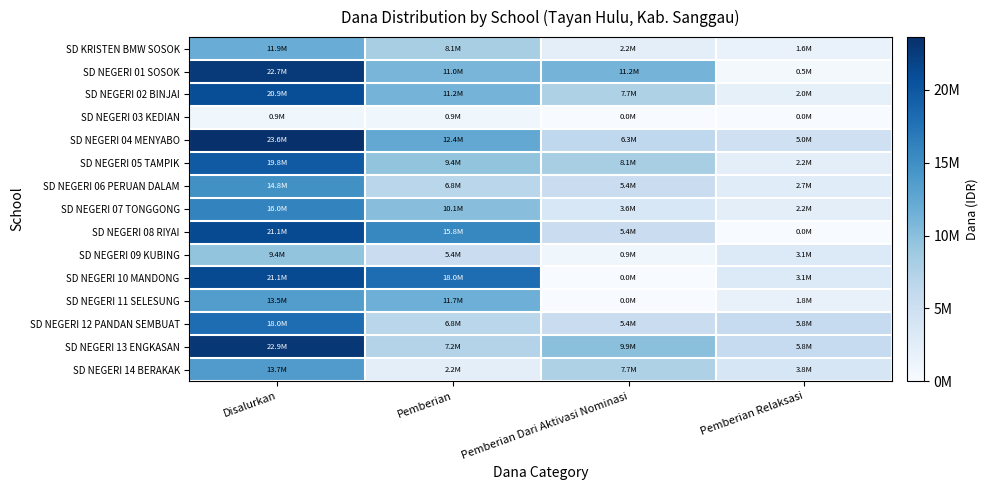

Reading left to right, list all the values displayed in this chart.

SD KRISTEN BMW SOSOK: Disalurkan=11925000	Pemberian=8100000	Pemberian Dari Aktivasi Nominasi=2250000	Pemberian Relaksasi=1575000
SD NEGERI 01 SOSOK: Disalurkan=22725000	Pemberian=11025000	Pemberian Dari Aktivasi Nominasi=11250000	Pemberian Relaksasi=450000
SD NEGERI 02 BINJAI: Disalurkan=20925000	Pemberian=11250000	Pemberian Dari Aktivasi Nominasi=7650000	Pemberian Relaksasi=2025000
SD NEGERI 03 KEDIAN: Disalurkan=900000	Pemberian=900000	Pemberian Dari Aktivasi Nominasi=0	Pemberian Relaksasi=0
SD NEGERI 04 MENYABO: Disalurkan=23625000	Pemberian=12375000	Pemberian Dari Aktivasi Nominasi=6300000	Pemberian Relaksasi=4950000
SD NEGERI 05 TAMPIK: Disalurkan=19800000	Pemberian=9450000	Pemberian Dari Aktivasi Nominasi=8100000	Pemberian Relaksasi=2250000
SD NEGERI 06 PERUAN DALAM: Disalurkan=14850000	Pemberian=6750000	Pemberian Dari Aktivasi Nominasi=5400000	Pemberian Relaksasi=2700000
SD NEGERI 07 TONGGONG: Disalurkan=15975000	Pemberian=10125000	Pemberian Dari Aktivasi Nominasi=3600000	Pemberian Relaksasi=2250000
SD NEGERI 08 RIYAI: Disalurkan=21150000	Pemberian=15750000	Pemberian Dari Aktivasi Nominasi=5400000	Pemberian Relaksasi=0
SD NEGERI 09 KUBING: Disalurkan=9450000	Pemberian=5400000	Pemberian Dari Aktivasi Nominasi=900000	Pemberian Relaksasi=3150000
SD NEGERI 10 MANDONG: Disalurkan=21150000	Pemberian=18000000	Pemberian Dari Aktivasi Nominasi=0	Pemberian Relaksasi=3150000
SD NEGERI 11 SELESUNG: Disalurkan=13500000	Pemberian=11700000	Pemberian Dari Aktivasi Nominasi=0	Pemberian Relaksasi=1800000
SD NEGERI 12 PANDAN SEMBUAT: Disalurkan=18000000	Pemberian=6750000	Pemberian Dari Aktivasi Nominasi=5400000	Pemberian Relaksasi=5850000
SD NEGERI 13 ENGKASAN: Disalurkan=22950000	Pemberian=7200000	Pemberian Dari Aktivasi Nominasi=9900000	Pemberian Relaksasi=5850000
SD NEGERI 14 BERAKAK: Disalurkan=13725000	Pemberian=2250000	Pemberian Dari Aktivasi Nominasi=7650000	Pemberian Relaksasi=3825000